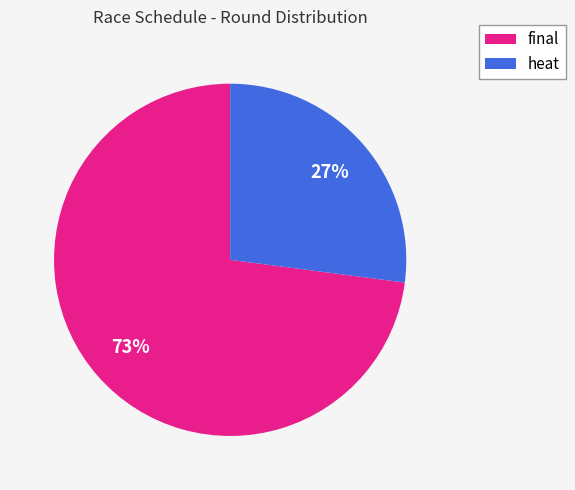

Which slice is the largest?

final